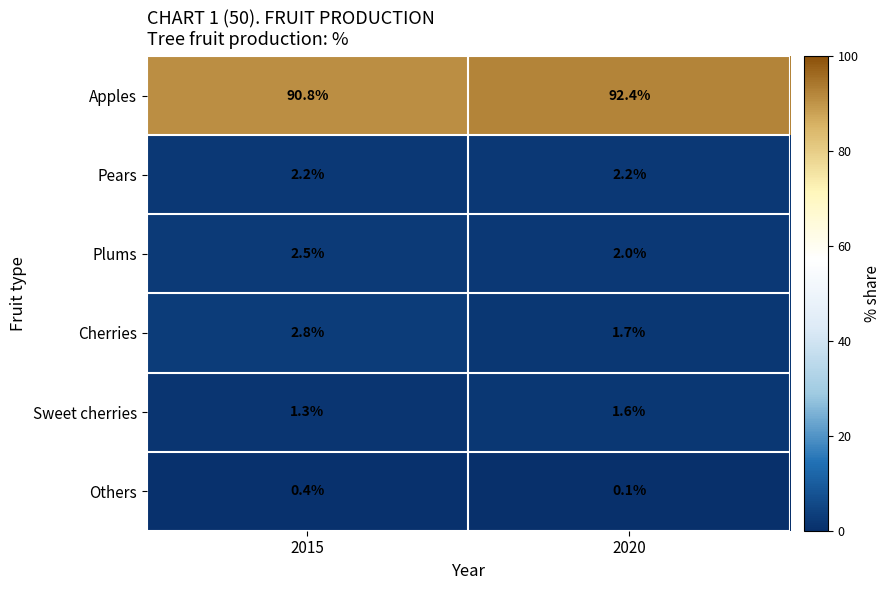

Which category has the highest value across all series?

2020